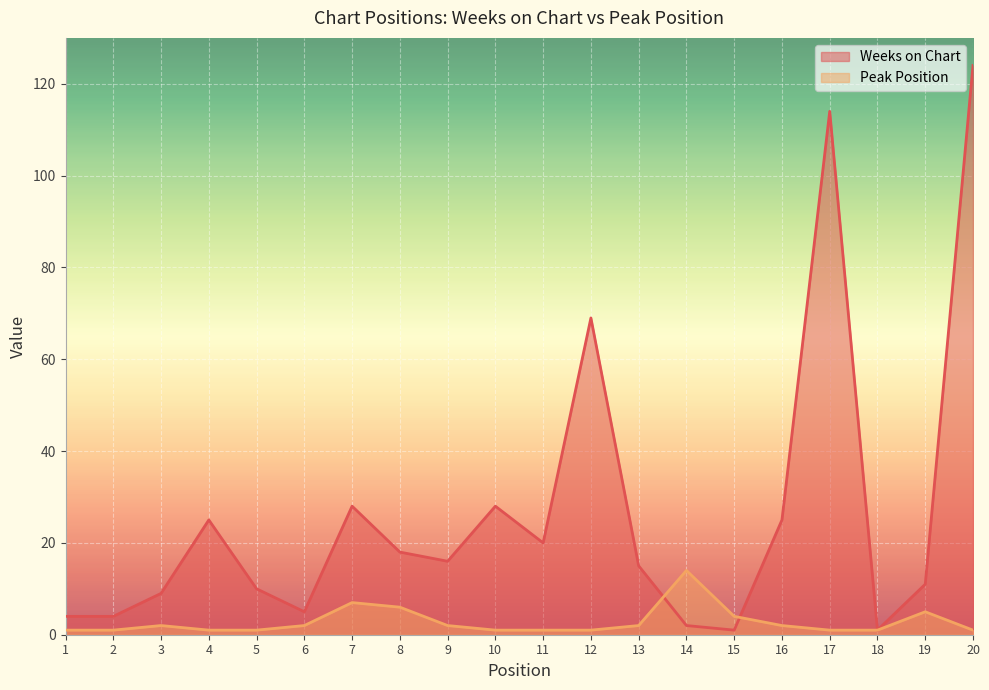

List the series in order of their peak value, highest first.

Weeks on Chart, Peak Position